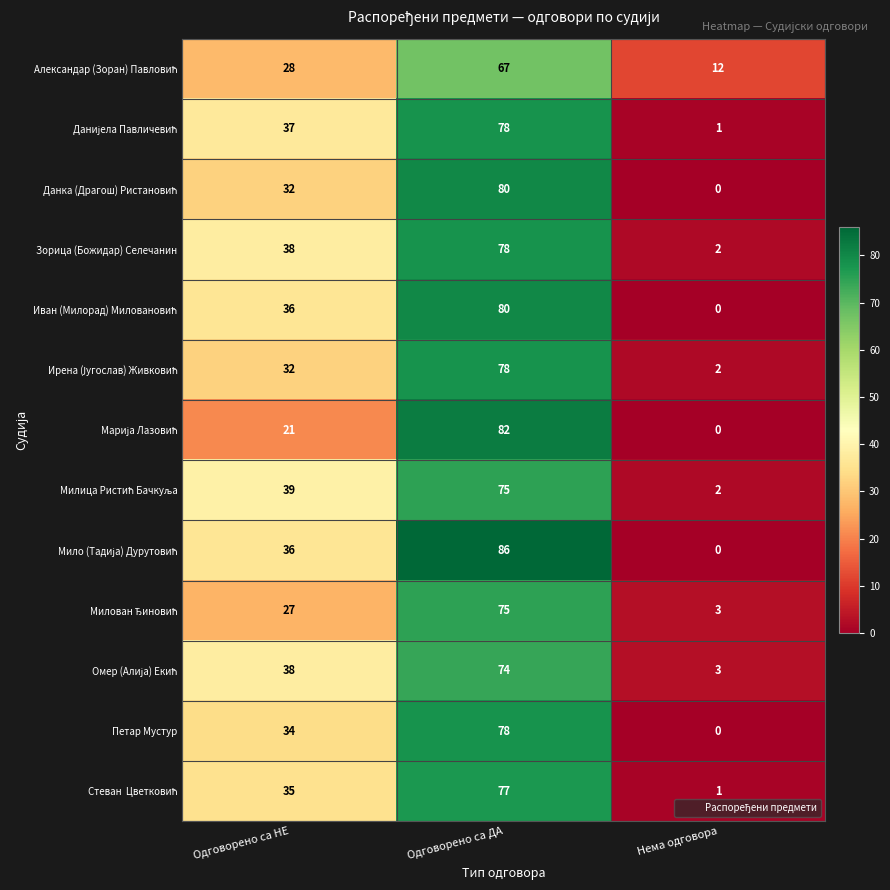

What is the sum of all Петар Мустур values?

112